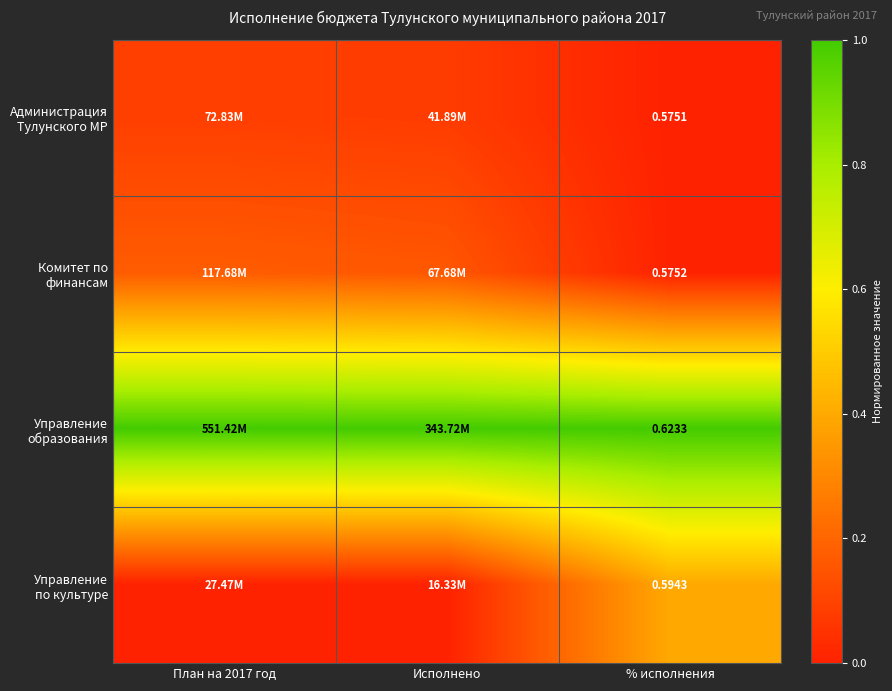

At how many categories does at least one series exceed 0?

3